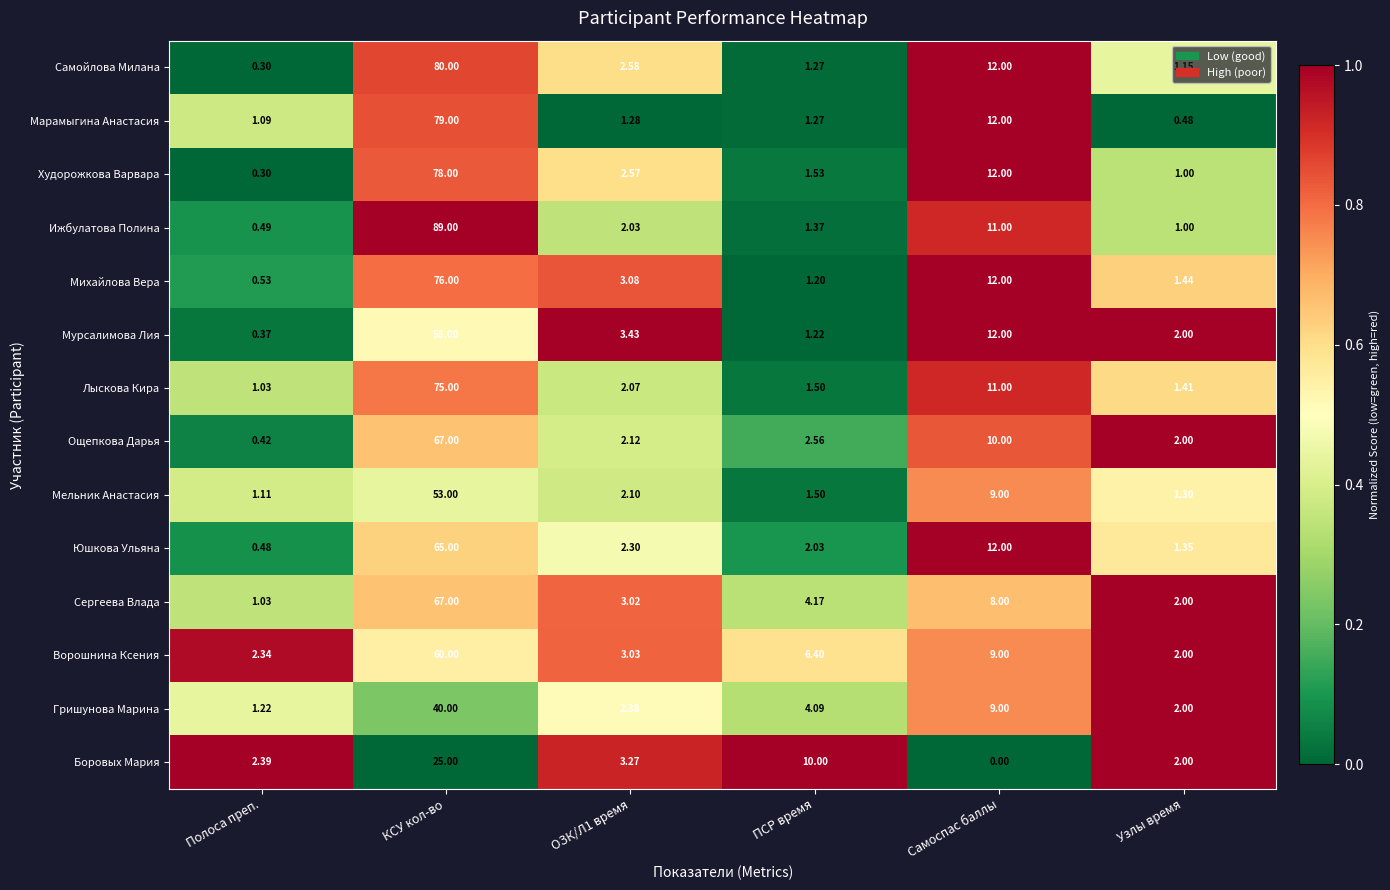

At which label is Самойлова Милана closest to 40?

Самоспас баллы